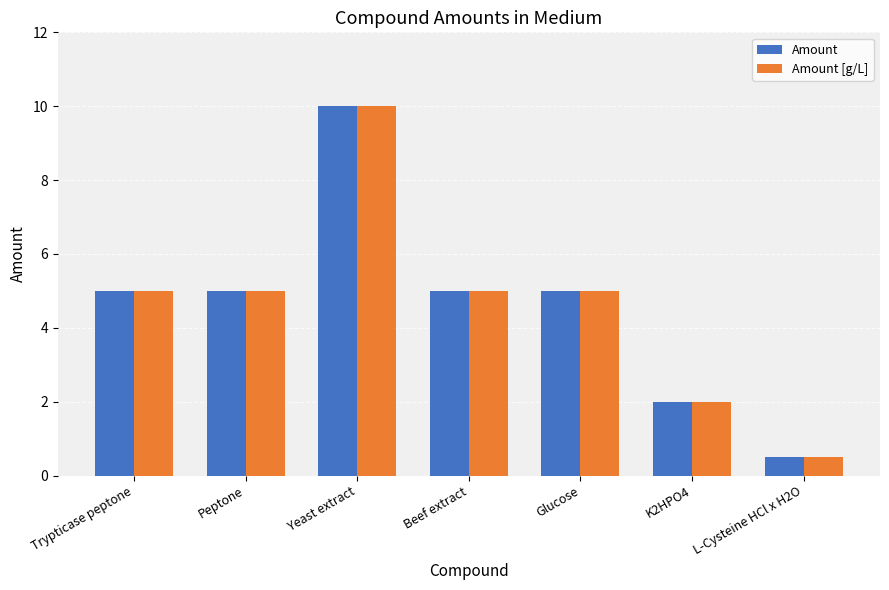

What is the difference between the Amount [g/L] values at K2HPO4 and Beef extract?

3.0